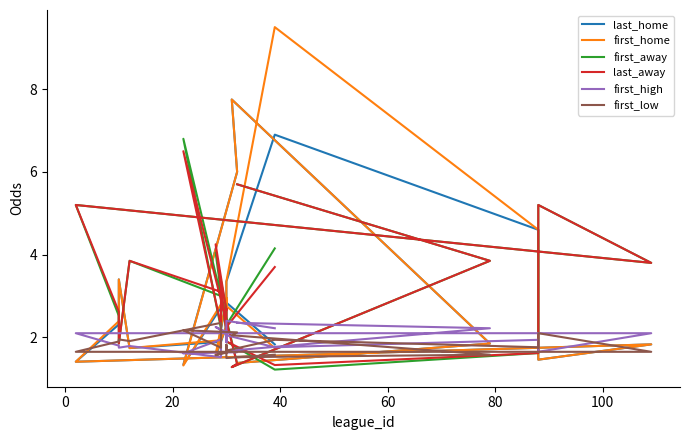

In first_away, how many points are lower than both neighbors (excluding endpoints)?

8